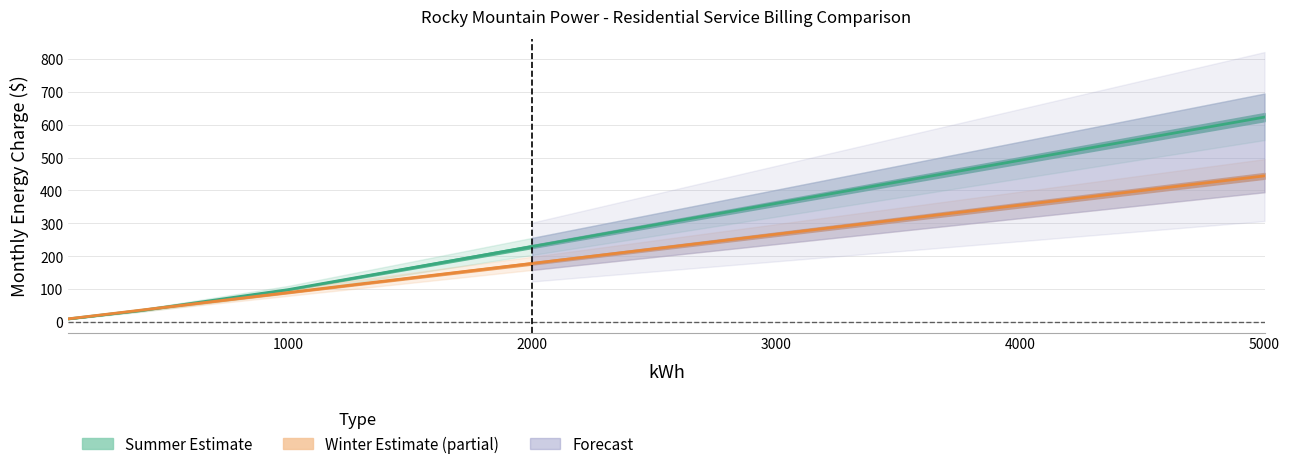

How many distinct data groups are displayed?

2